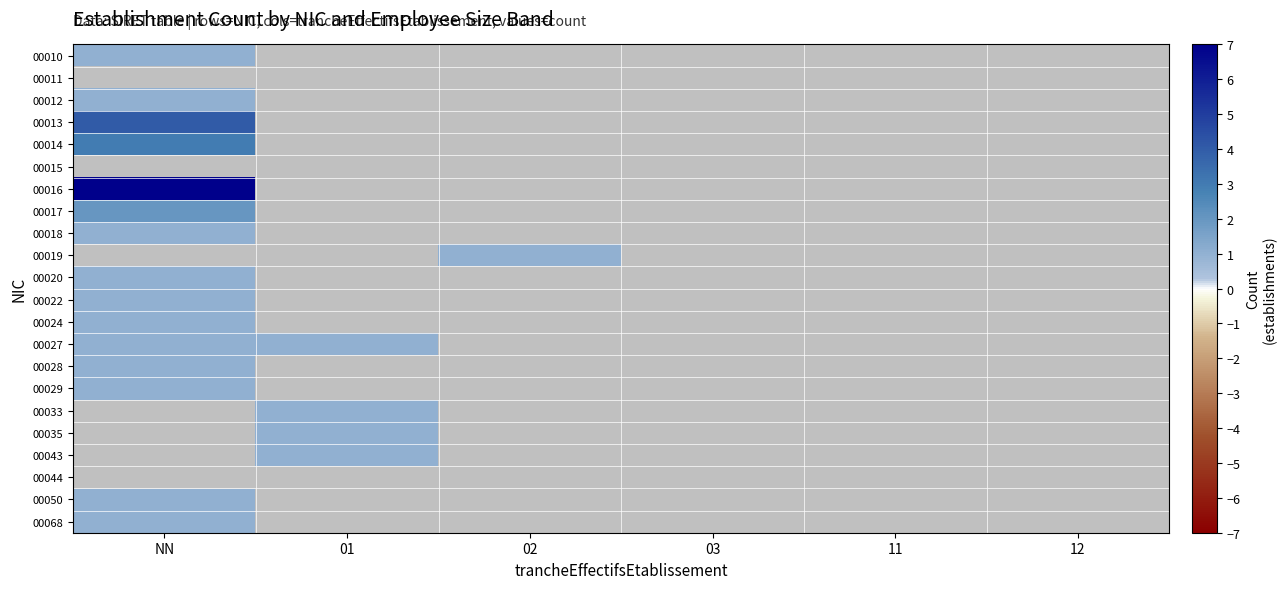

At which label does 00050 reach its peak?

NN